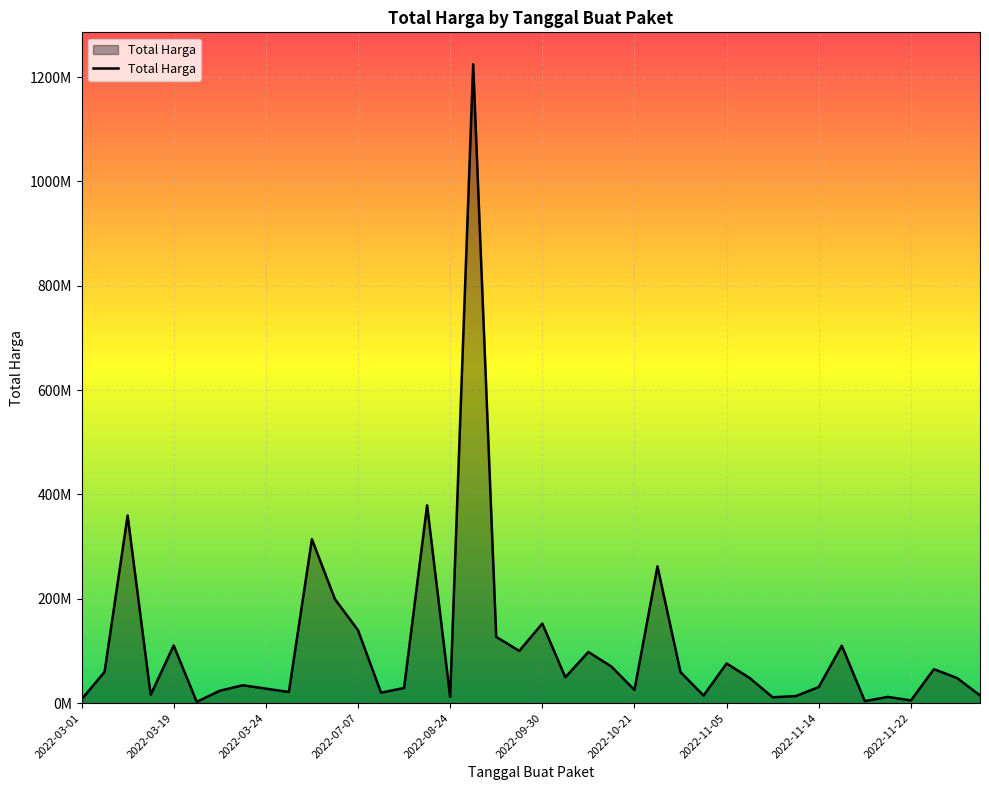

Is this an area chart (filled region under the line)?

Yes